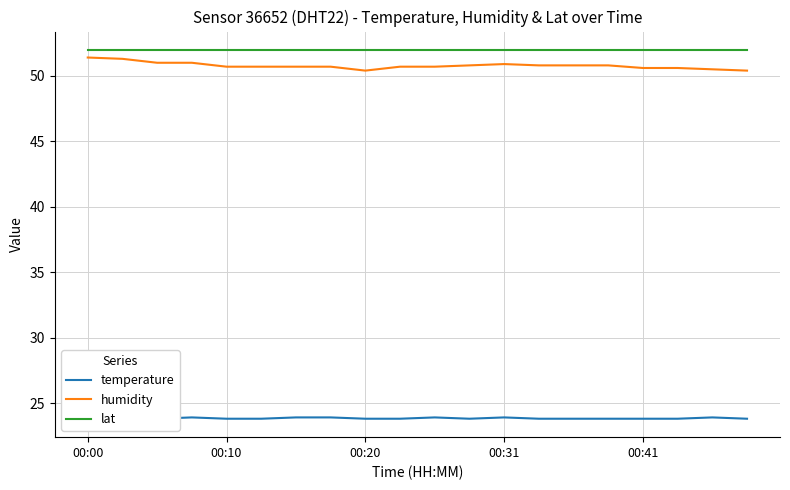

List the series in order of their peak value, lowest first.

temperature, humidity, lat